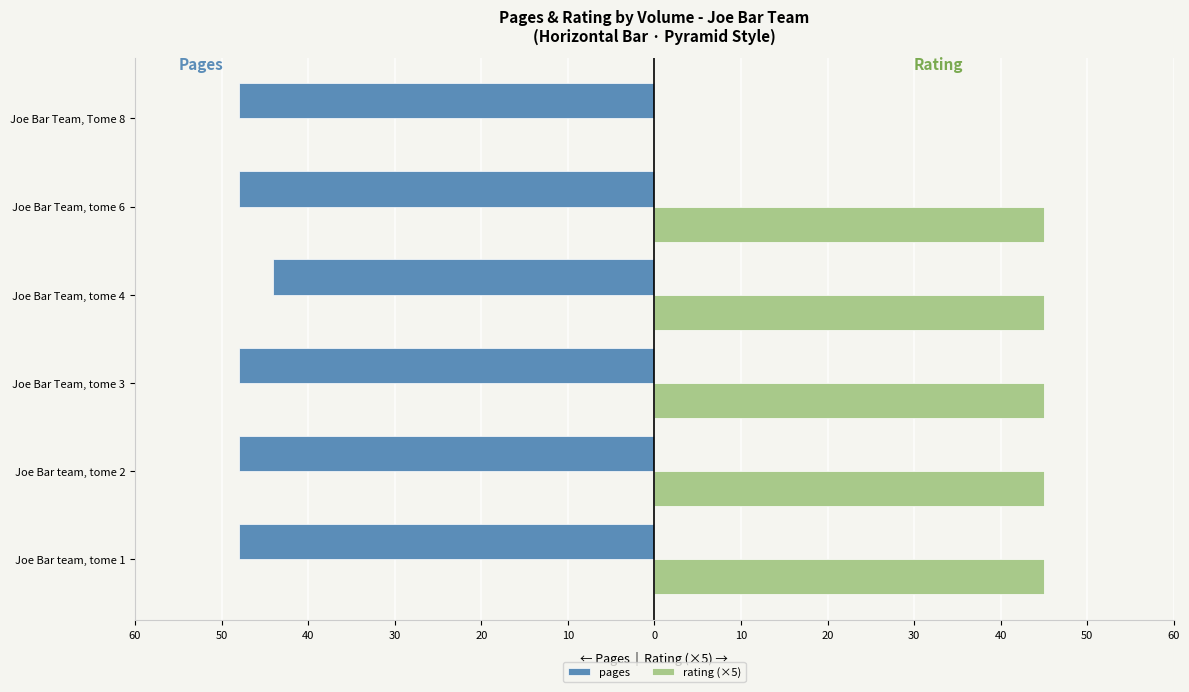

What are all the series names shown in the legend?

pages, rating (×5)